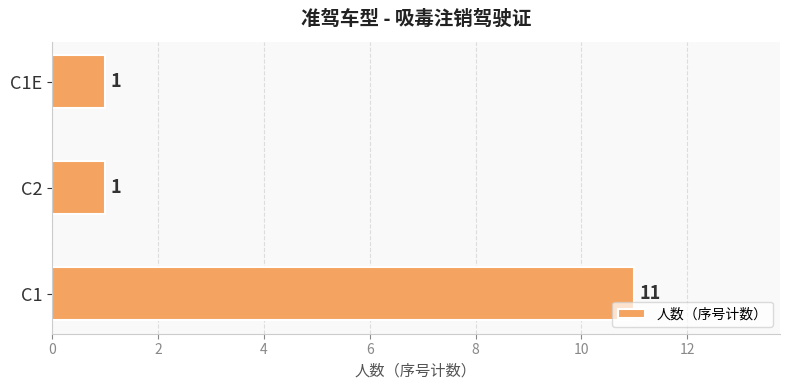

How many values are between 1 and 11?

3